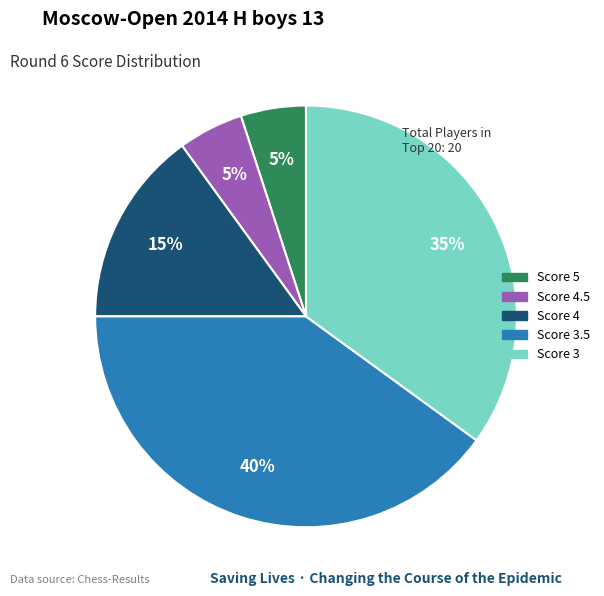

Does any single category account for the majority?

No